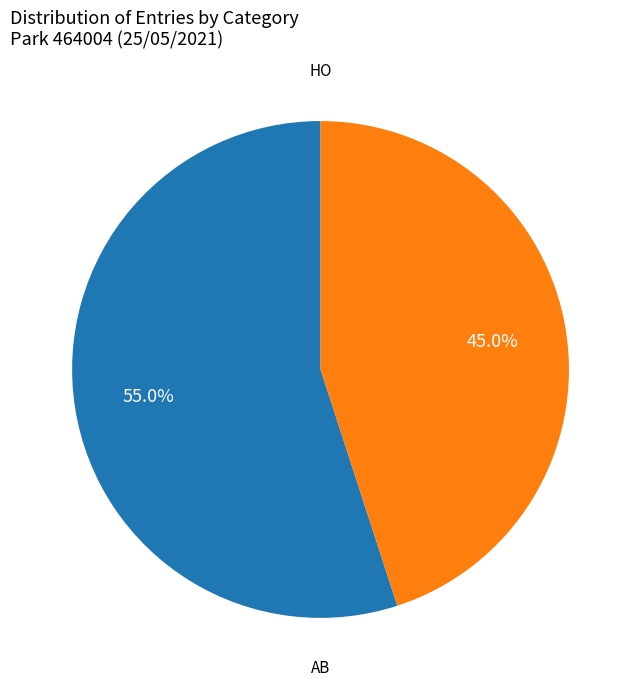

Is there a majority slice in this chart?

Yes